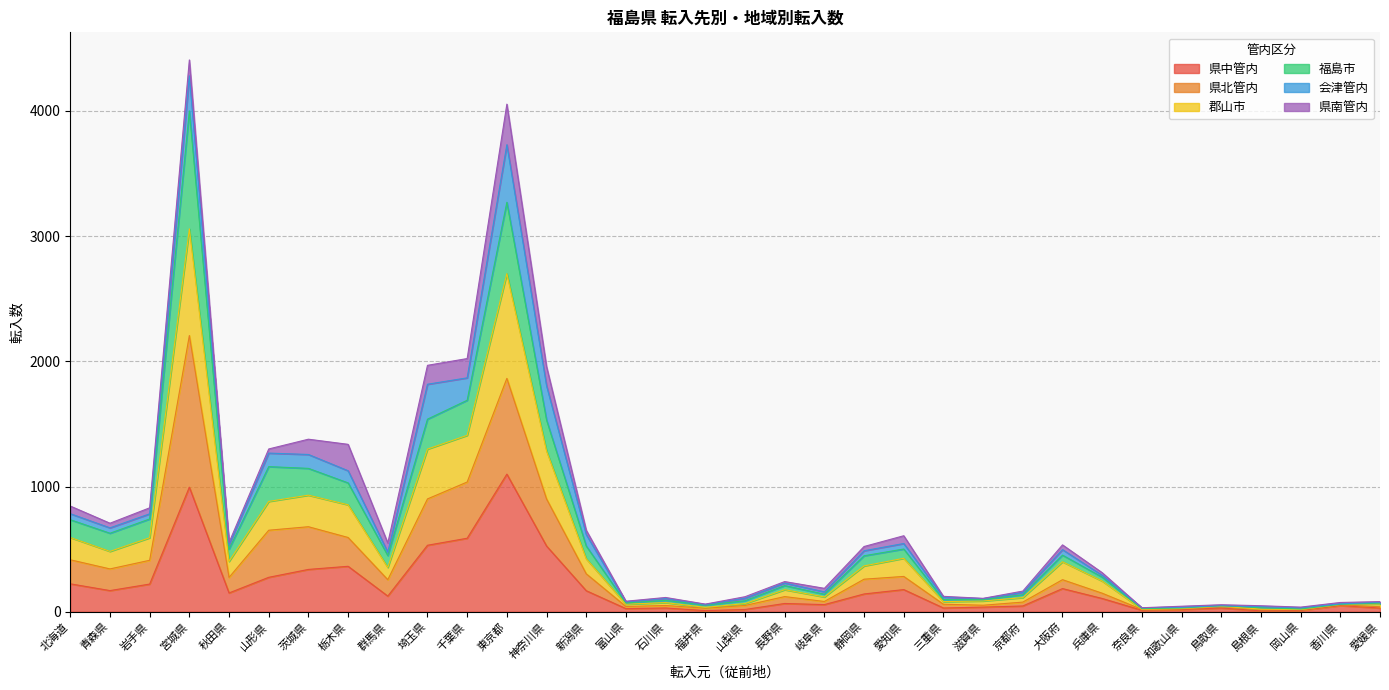

In 県北管内, how many points are lower than both neighbors (excluding endpoints)?

8